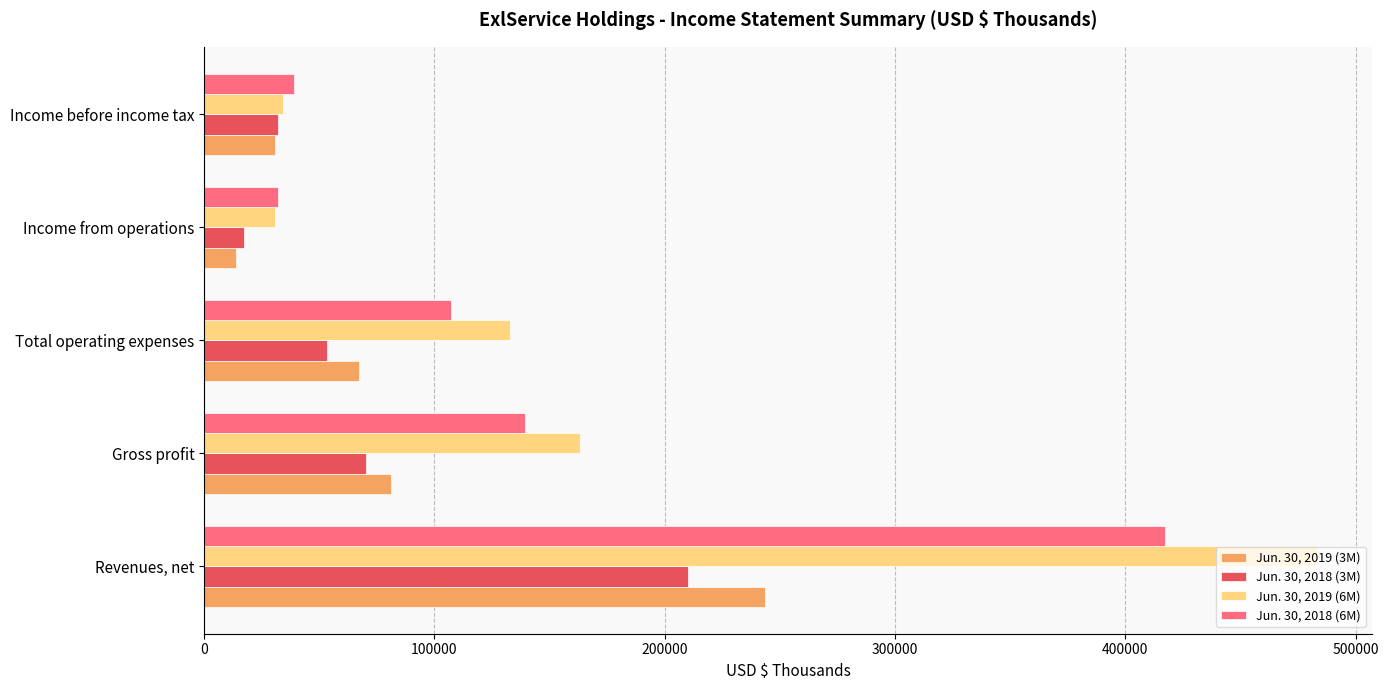

The Jun. 30, 2018 (6M) series shows 417085 at Revenues, net. True or false?

True